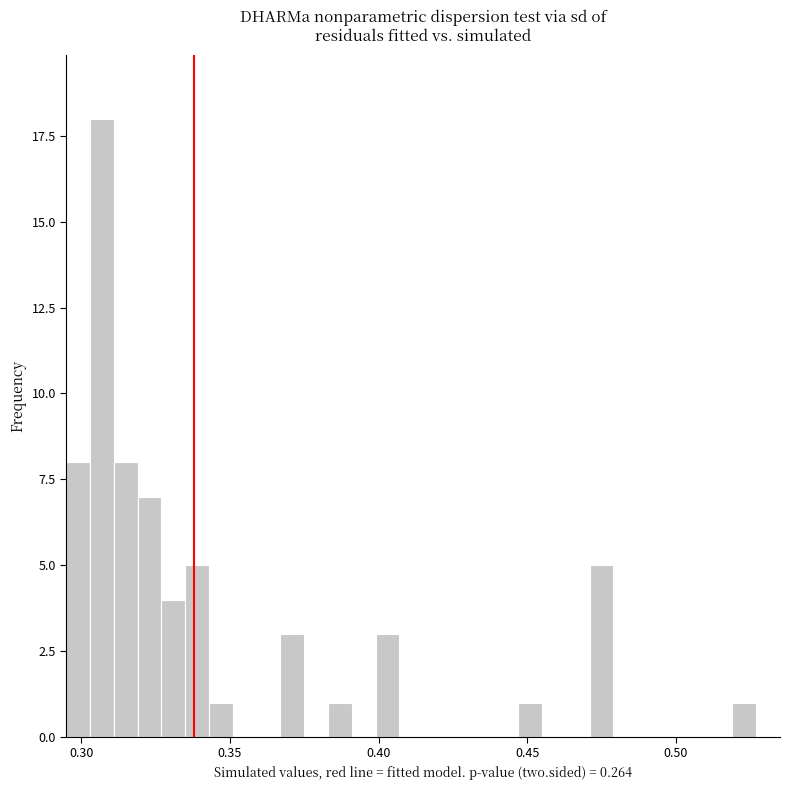

Read against the x-axis, roughly where is the centre of the tallest bar?

0.305